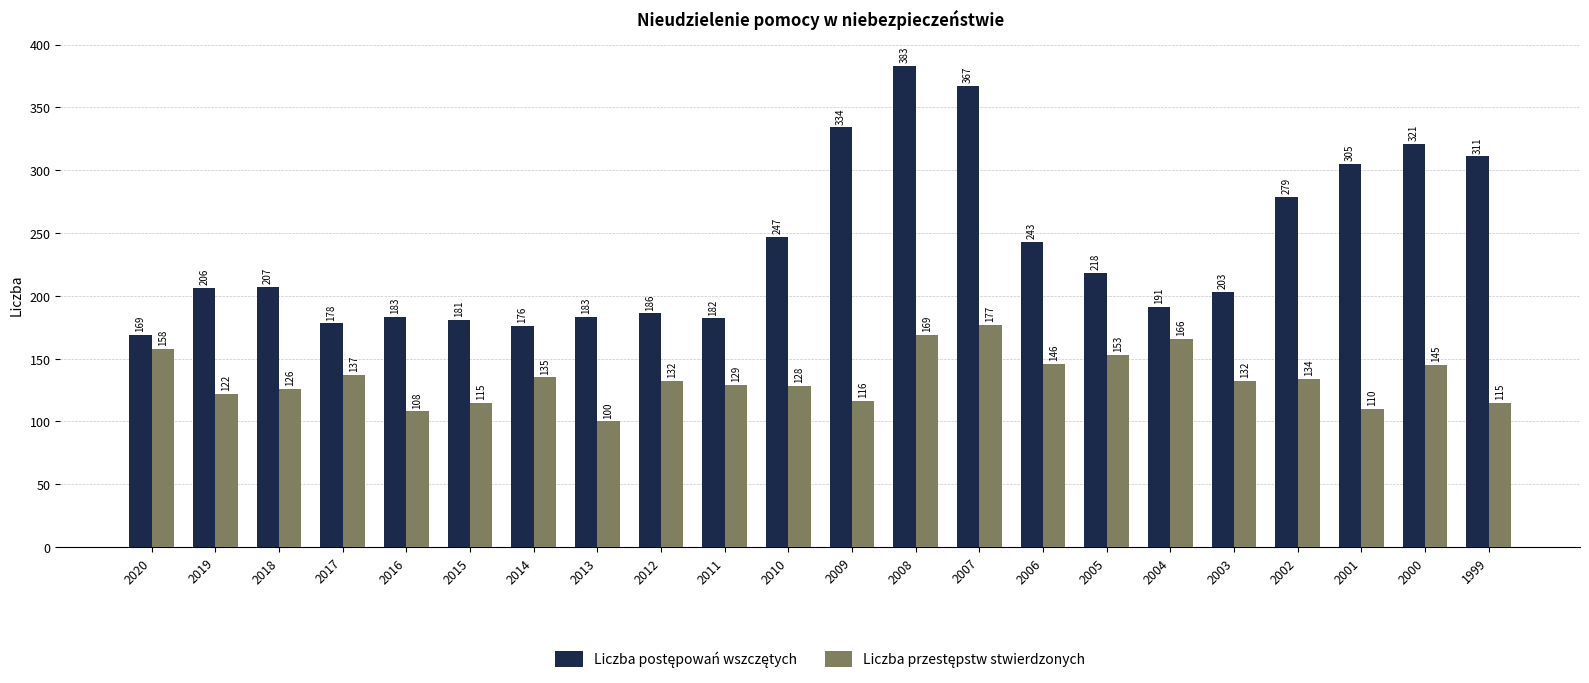

At which category is the sum across all series the highest?

2008